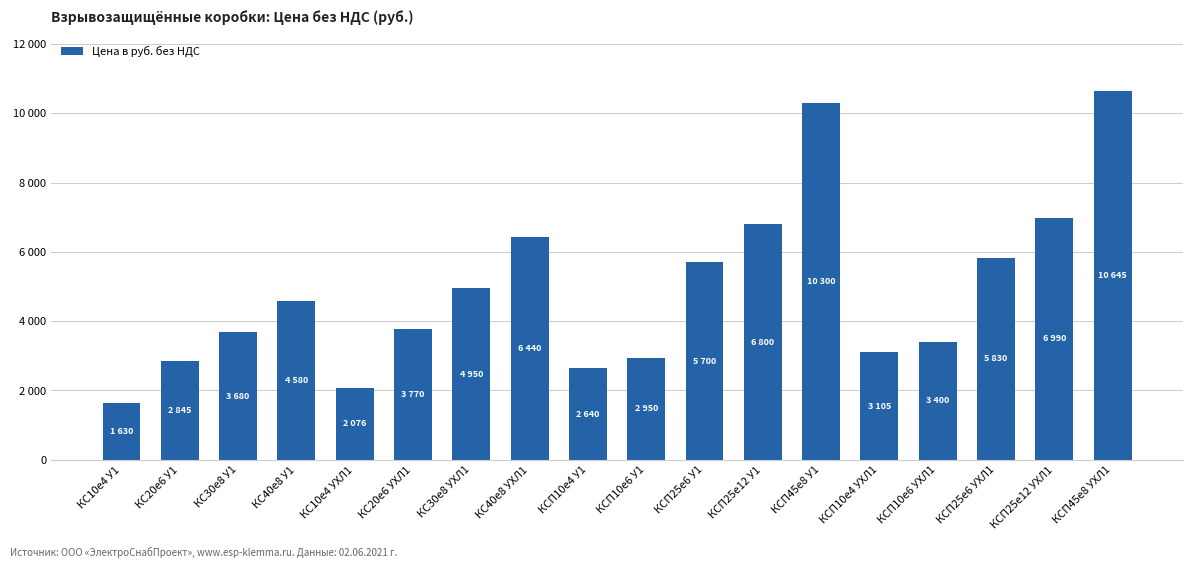

Reading left to right, transcribe all the data shown in this chart.

КС10е4 У1=1630	КС20е6 У1=2845	КС30е8 У1=3680	КС40е8 У1=4580	КС10е4 УХЛ1=2076	КС20е6 УХЛ1=3770	КС30е8 УХЛ1=4950	КС40е8 УХЛ1=6440	КСП10е4 У1=2640	КСП10е6 У1=2950	КСП25е6 У1=5700	КСП25е12 У1=6800	КСП45е8 У1=10300	КСП10е4 УХЛ1=3105	КСП10е6 УХЛ1=3400	КСП25е6 УХЛ1=5830	КСП25е12 УХЛ1=6990	КСП45е8 УХЛ1=10645